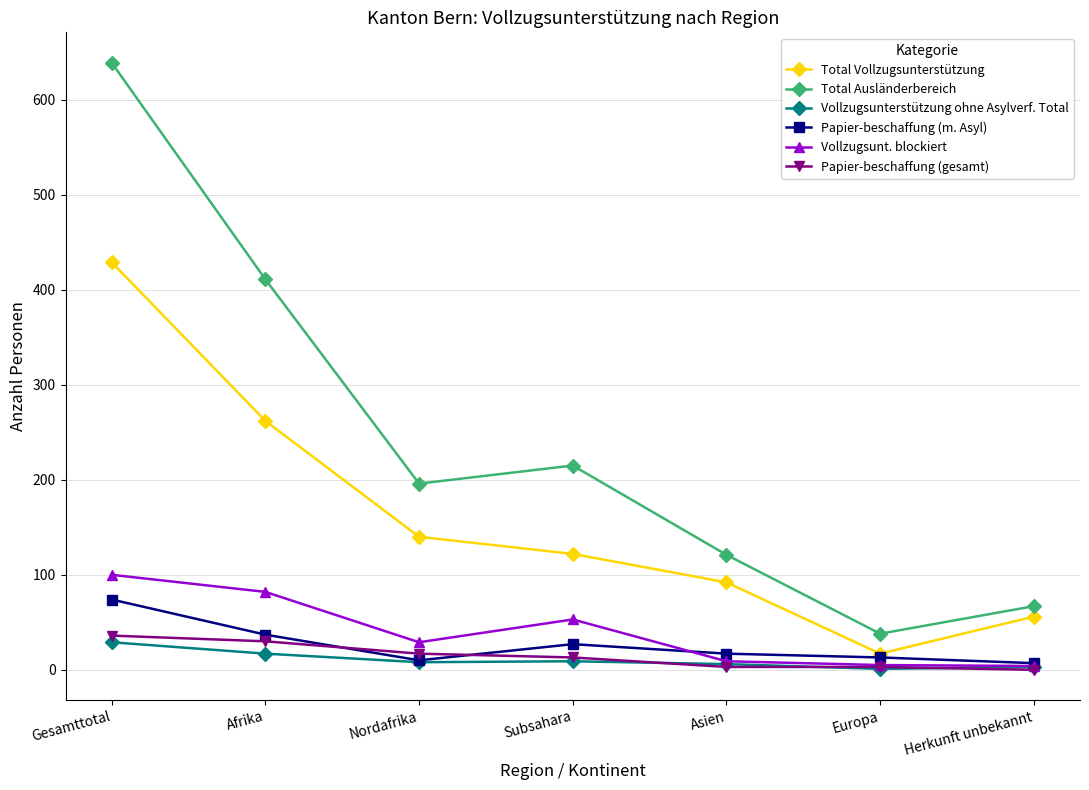

Which label corresponds to the largest value in the chart?

Gesamttotal